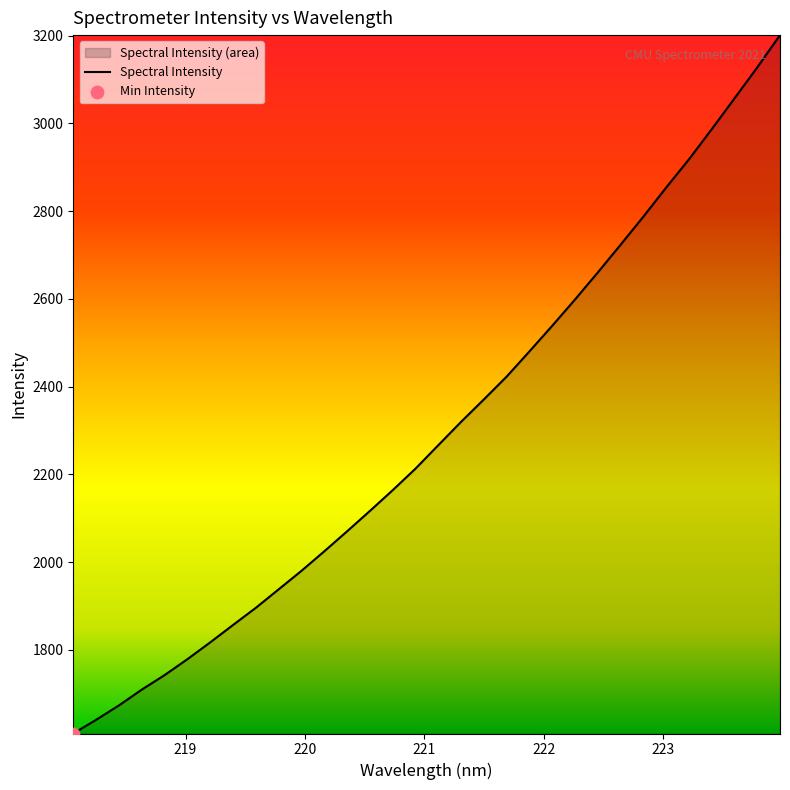

What is the difference between the maximum and minimum values?

1591.3